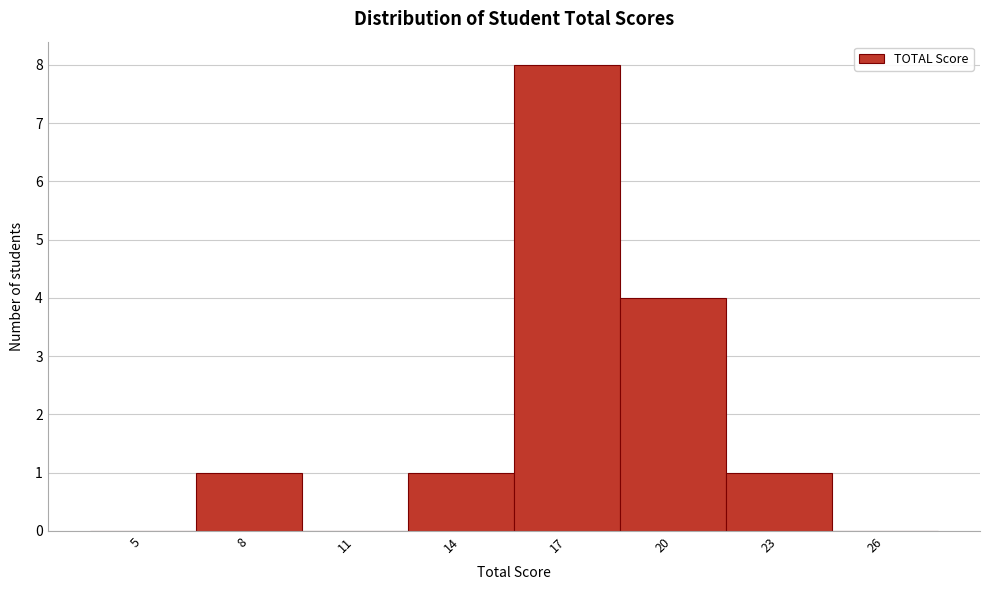

Reading left to right, extract all data points from this chart.

5=0	8=1	11=0	14=1	17=8	20=4	23=1	26=0